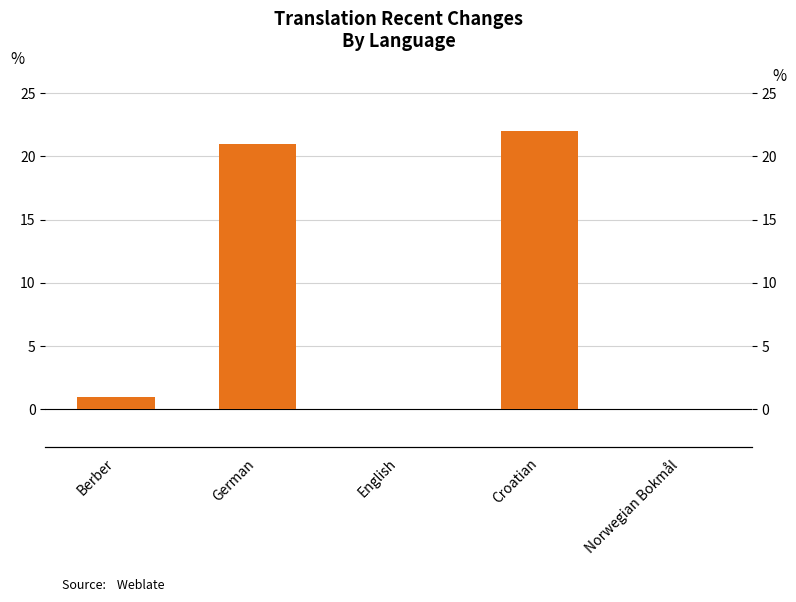

What position from the right is Croatian?

2